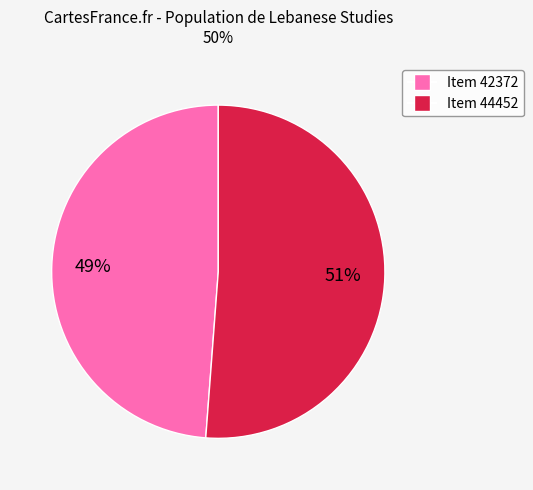

Rank the categories by value from highest to lowest.

Item 44452, Item 42372